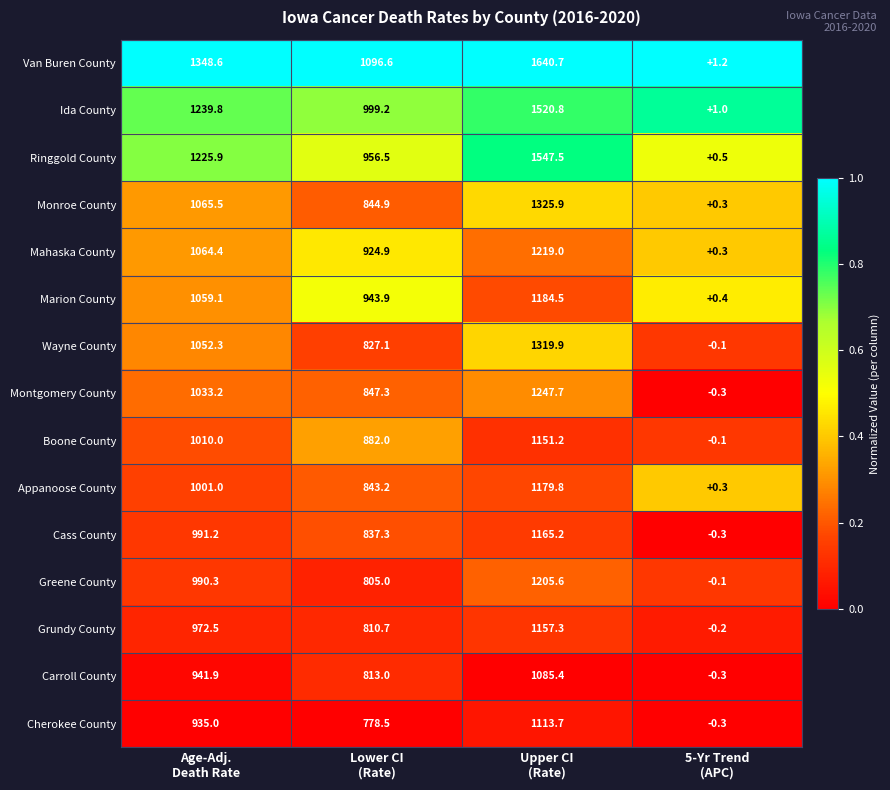

What is the lowest value of the Monroe County series?

0.3